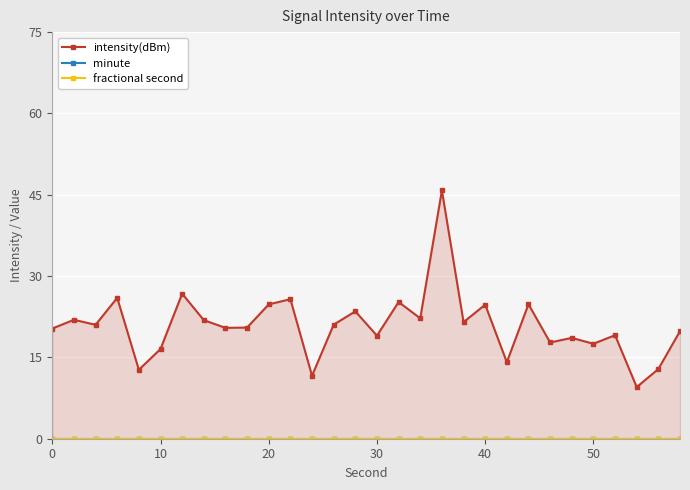

In intensity(dBm), how many points are lower than both neighbors (excluding endpoints)?

11